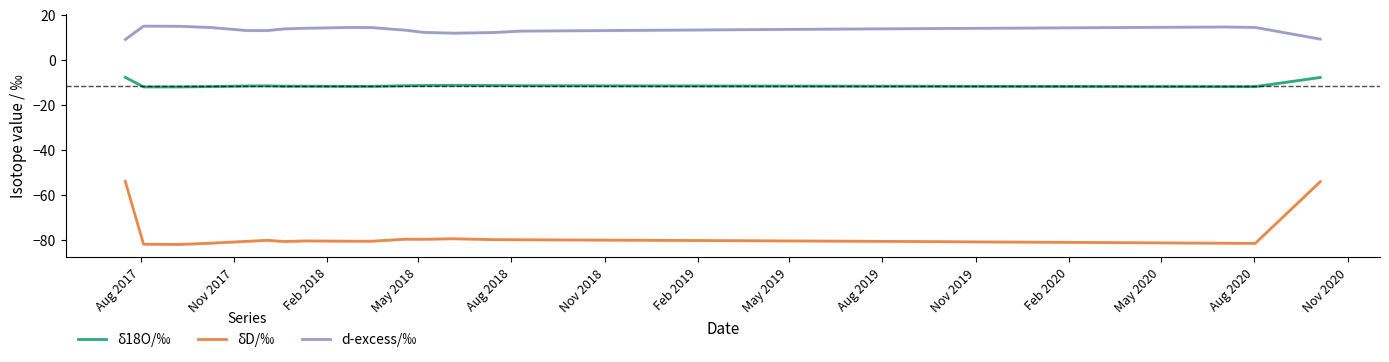

What is the difference between the second highest and second lowest values in the δ18O/‰ series?

4.2